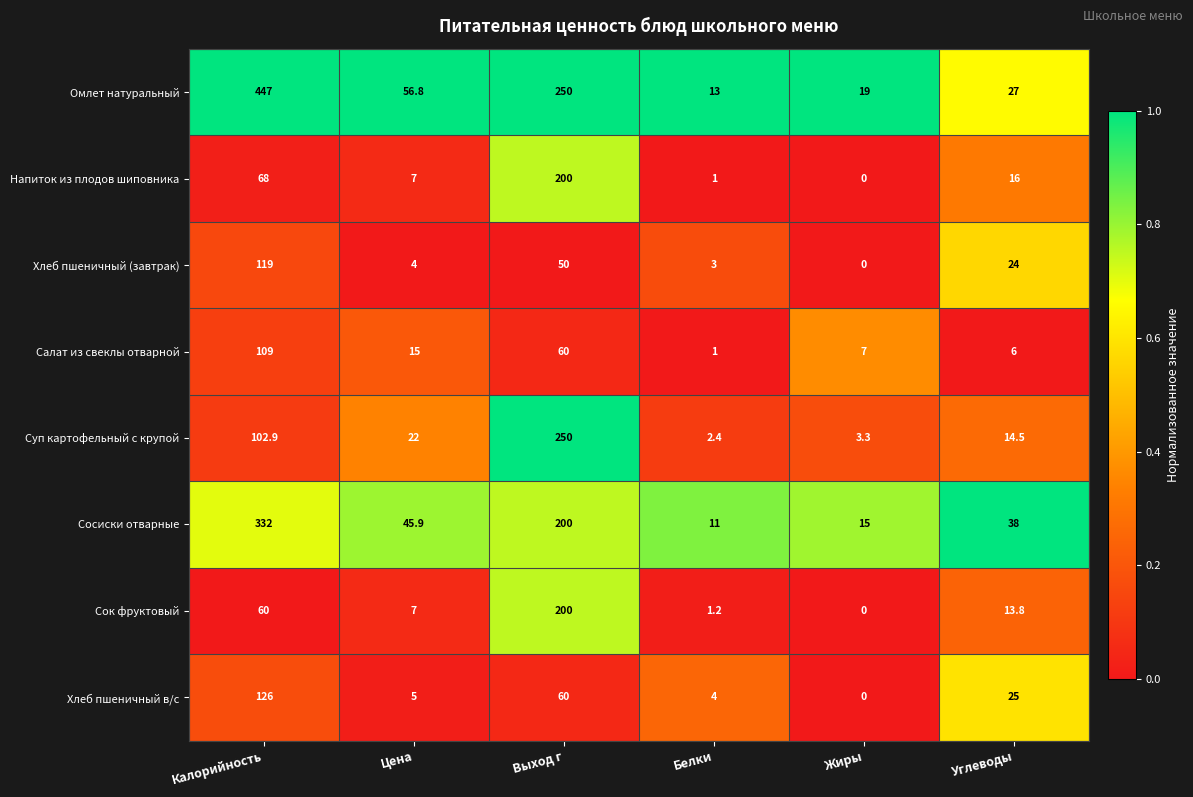

Is it true that Напиток из плодов шиповника equals 200.0 at Выход г?

True